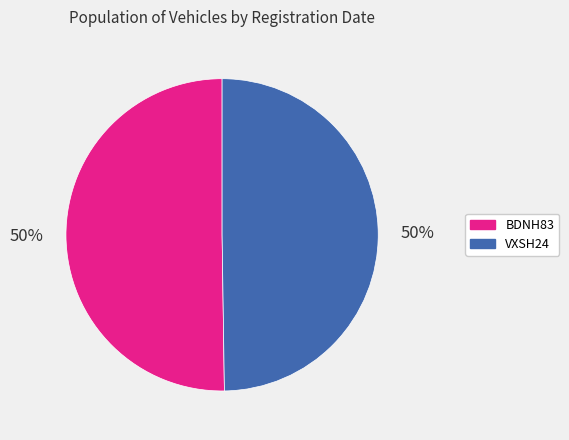

Do VXSH24 and BDNH83 together represent more than half of the pie?

Yes